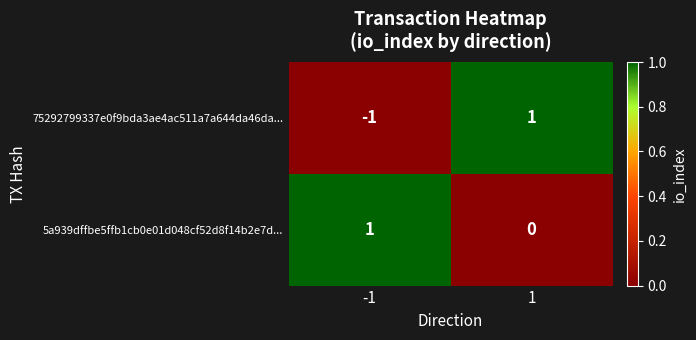

Which series has the largest total across all categories?

5a939dffbe5ffb1cb0e01d048cf52d8f14b2e7d...